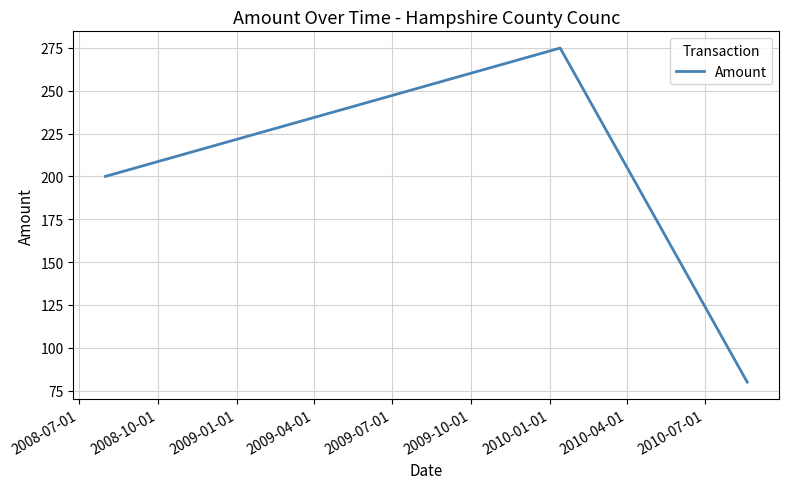

How many values are below 200?

1